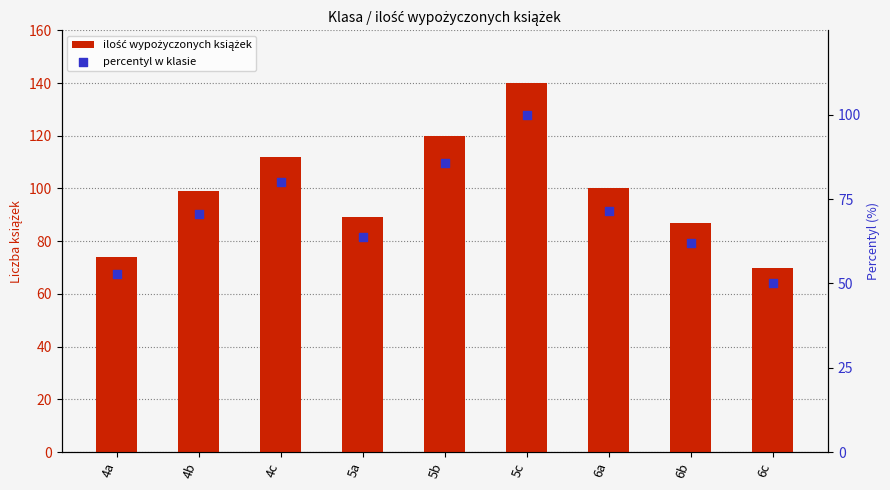

What is the total value across all series at 6c?

120.0